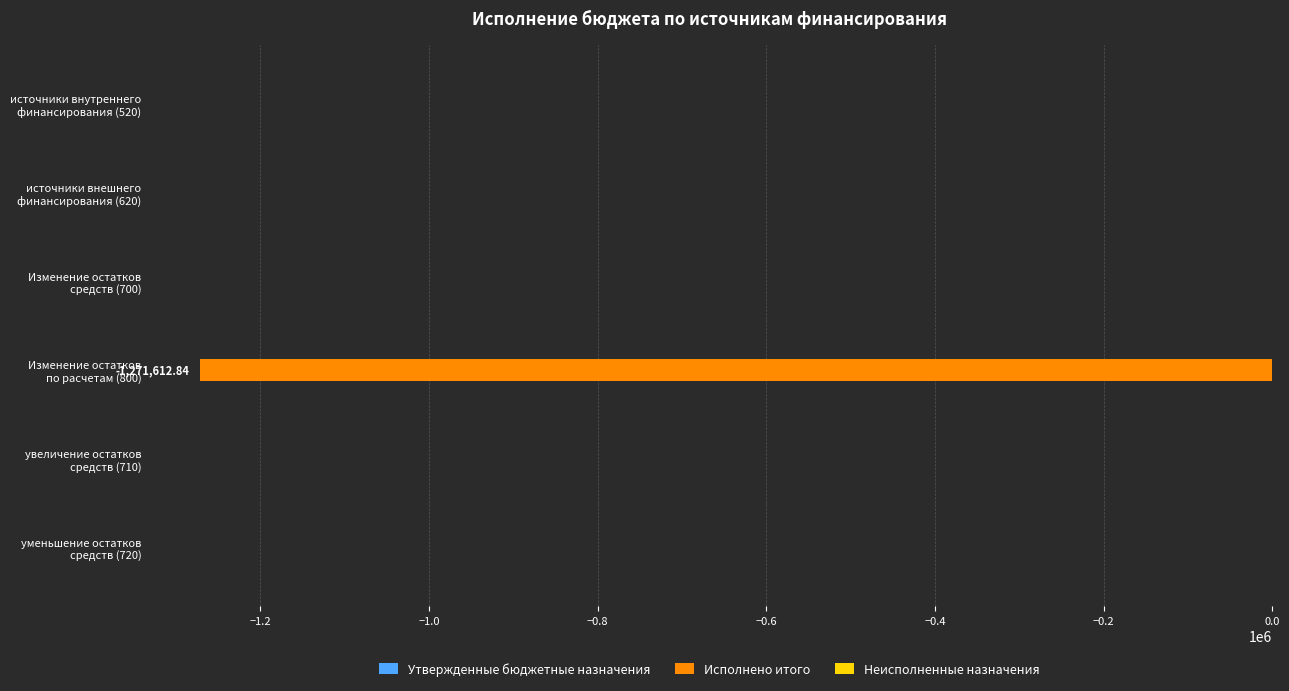

What is the sum of all values?

-1271612.8